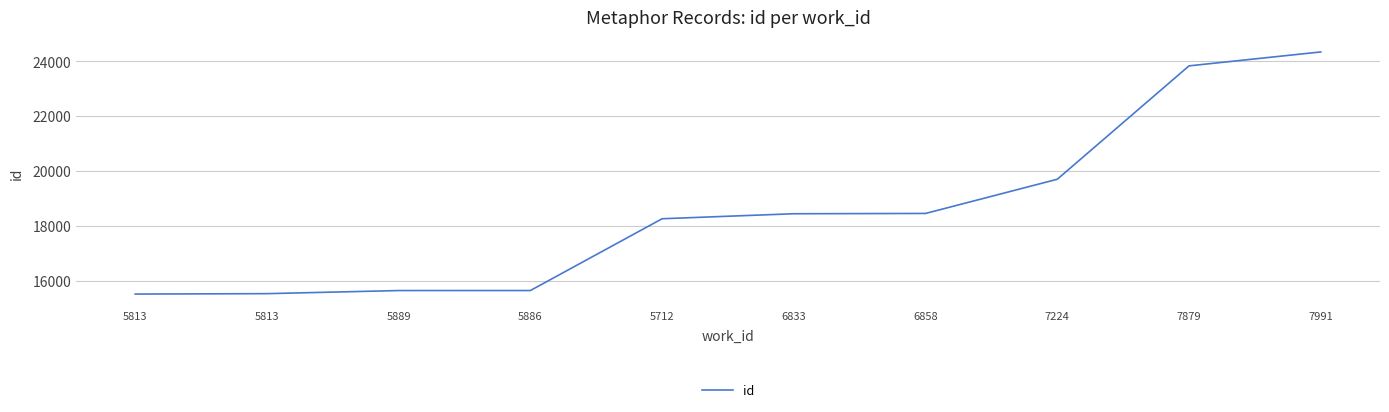

What is the label of the 8th point from the left?

7224